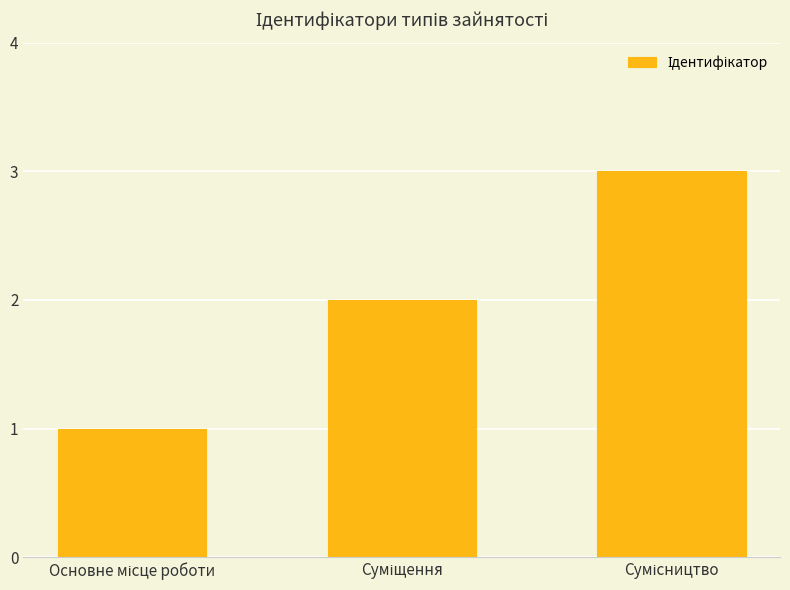

What is the maximum value shown in the chart?

3